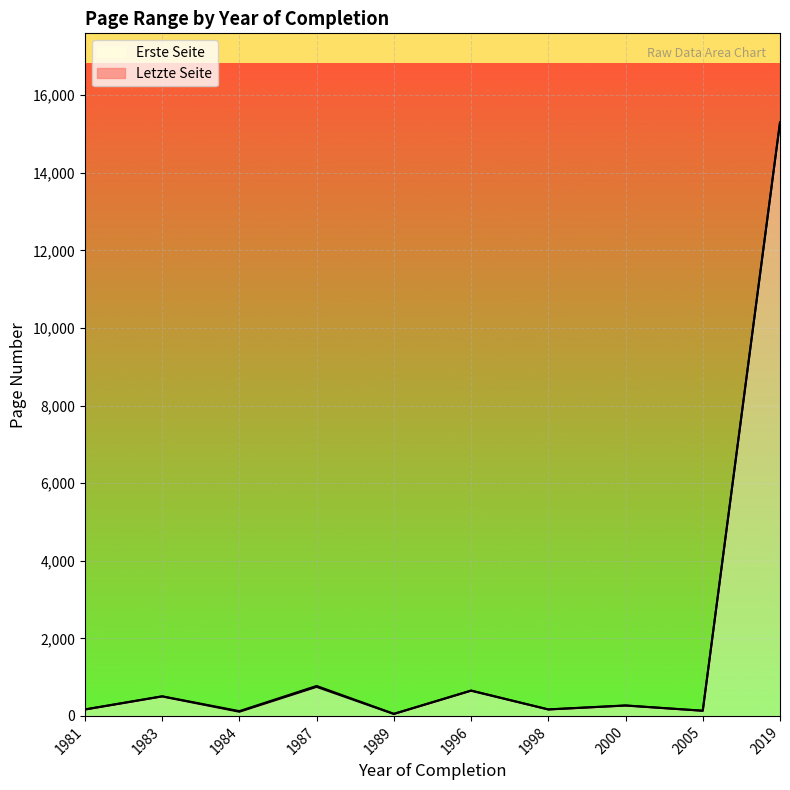

True or false: Letzte Seite and Erste Seite cross at least once.

False